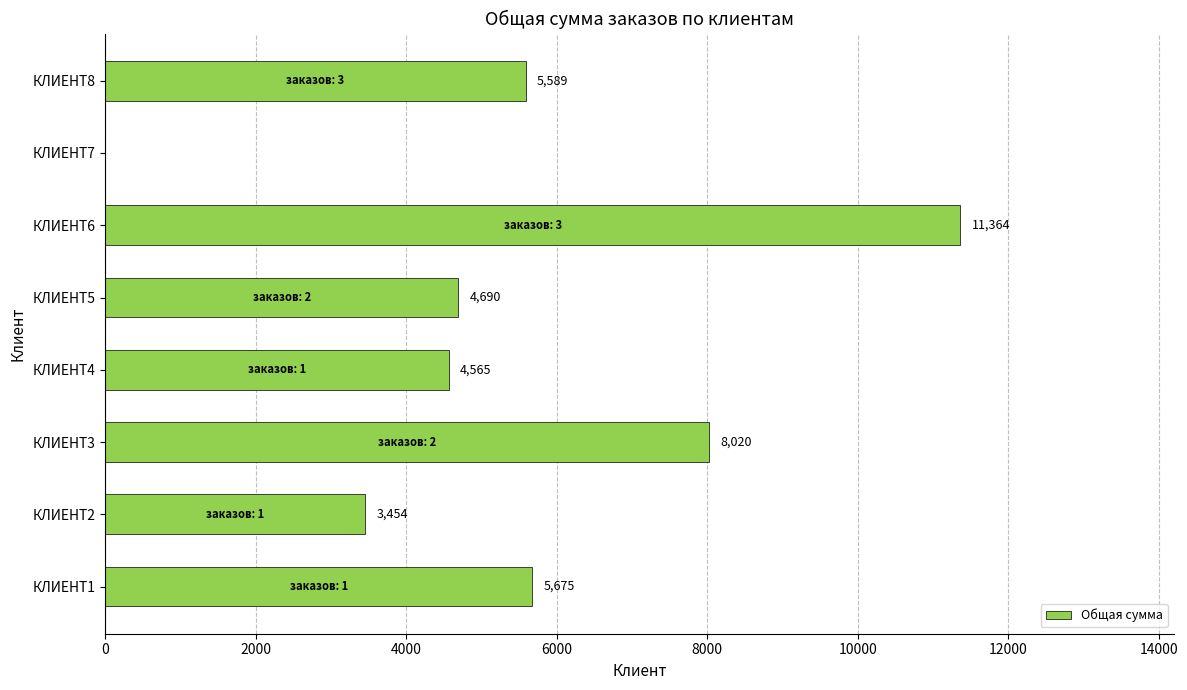

Approximately how many times larger is the value at КЛИЕНТ1 compared to КЛИЕНТ3?

0.7